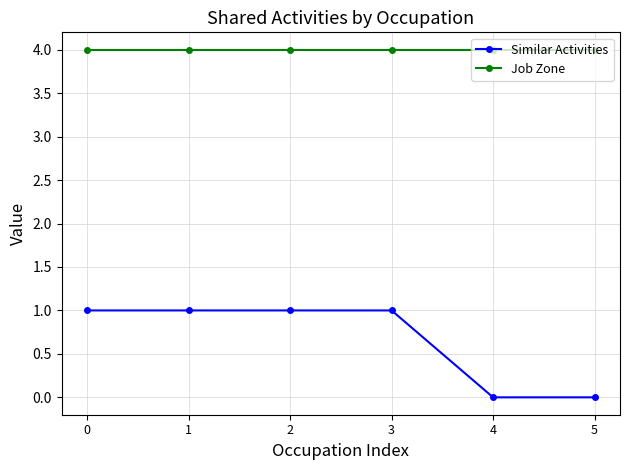

True or false: Similar Activities has a value of 1 at 3.

True